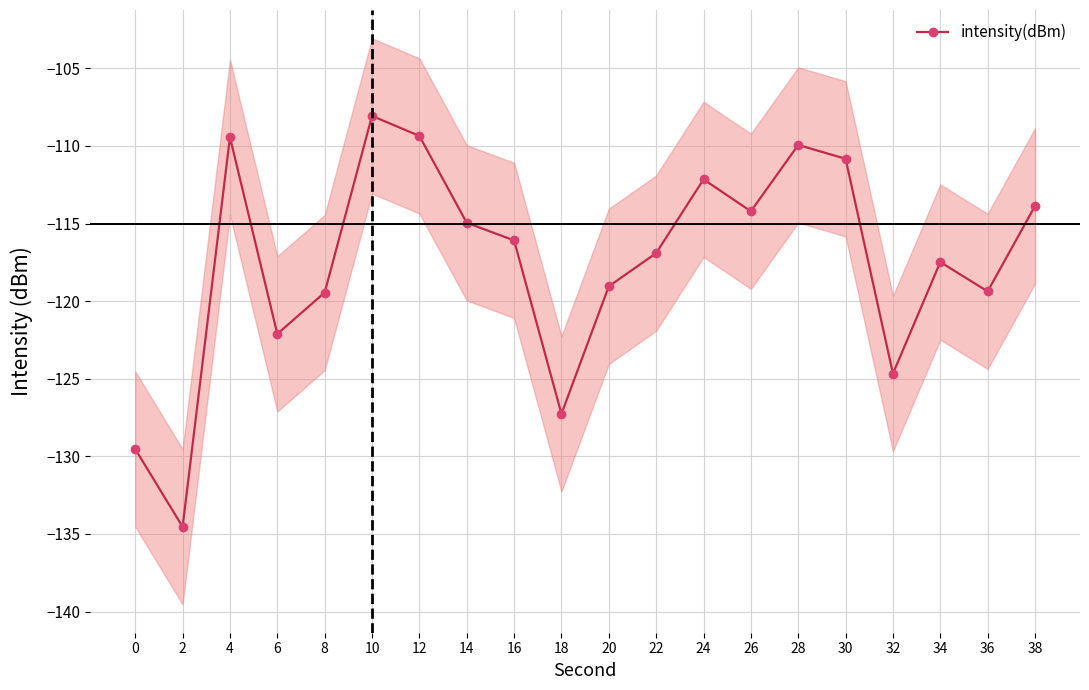

At which label does the data first exceed -116?

4